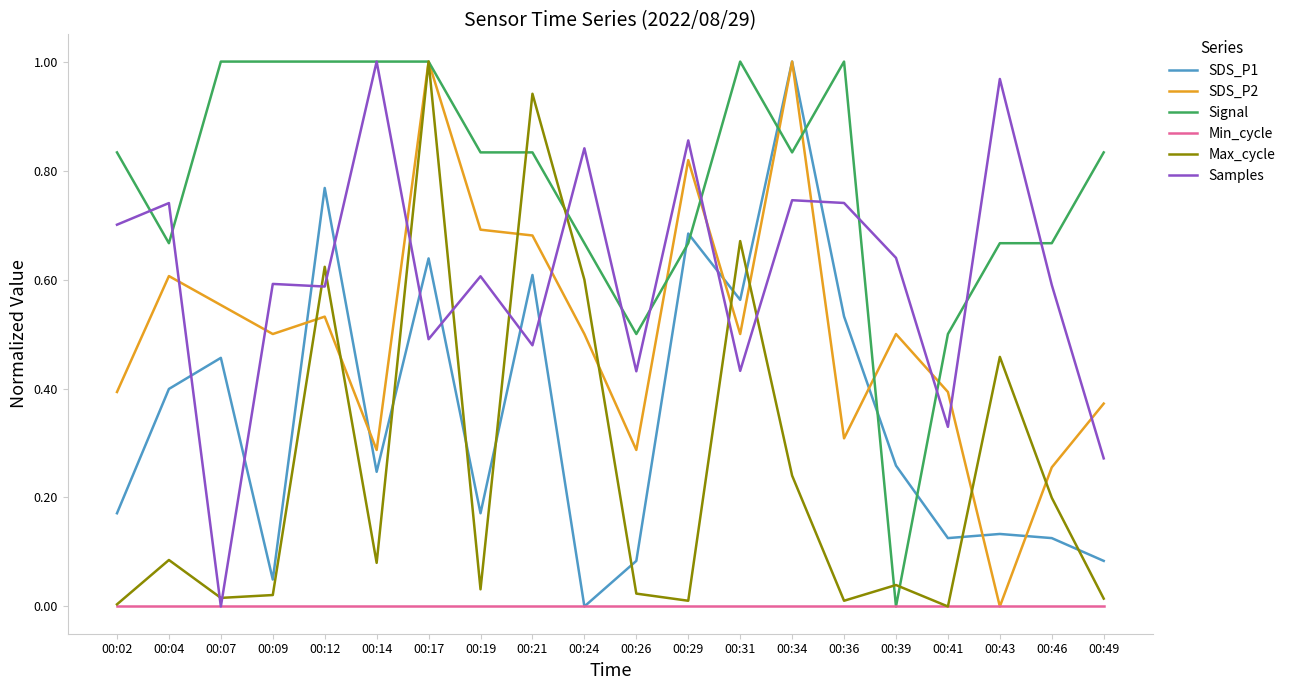

How many categories are shown in the chart?

20